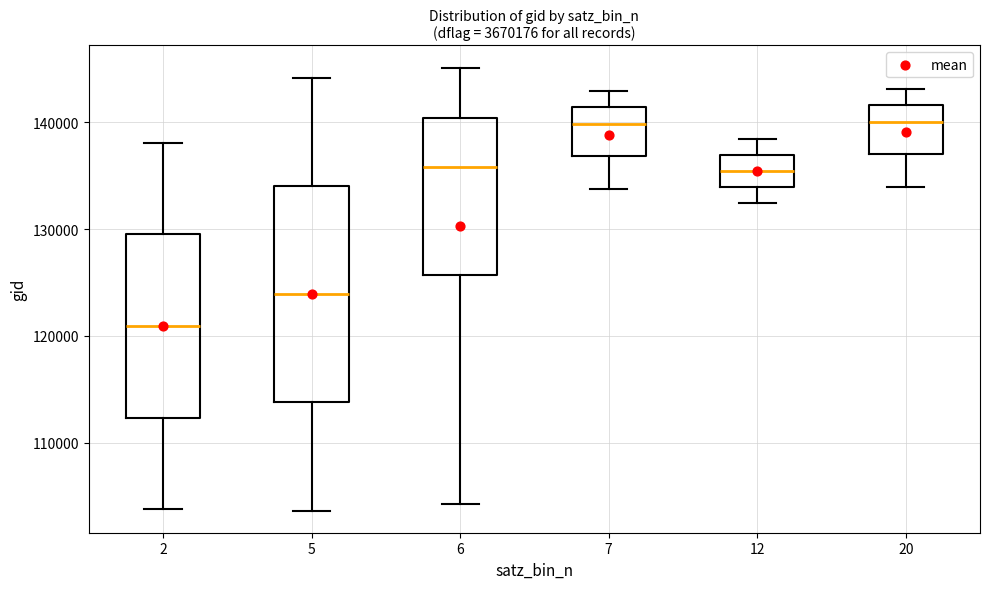

Reading left to right, read every box against the y-axis: the position of its median line, the range the box covers, and the ends of its whiskers. The values are not printed on the chart, so give them approximately, as read against the axis.

2: median 121000, box 112000 to 129000, whiskers 104000 to 138000
5: median 124000, box 114000 to 134000, whiskers 104000 to 144000
6: median 136000, box 126000 to 140000, whiskers 104000 to 145000
7: median 140000, box 137000 to 141000, whiskers 134000 to 143000
12: median 135000, box 134000 to 137000, whiskers 132000 to 138000
20: median 140000, box 137000 to 142000, whiskers 134000 to 143000